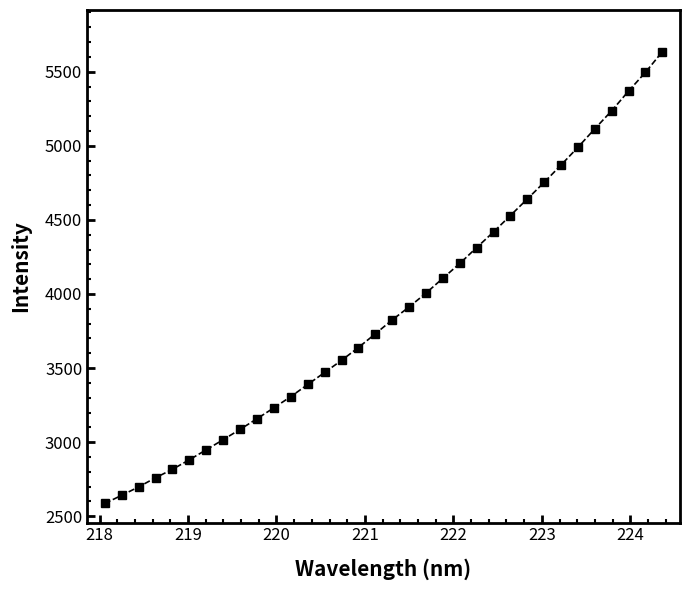

True or false: there are more than 0 points higher than both neighbors.

False